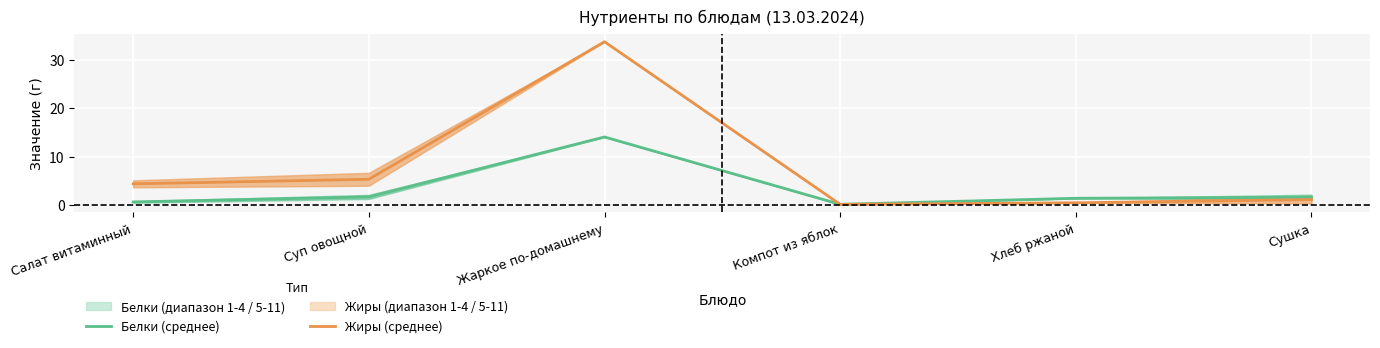

Rank the series at Компот из яблок from lowest to highest value.

Белки (среднее), Жиры (среднее)